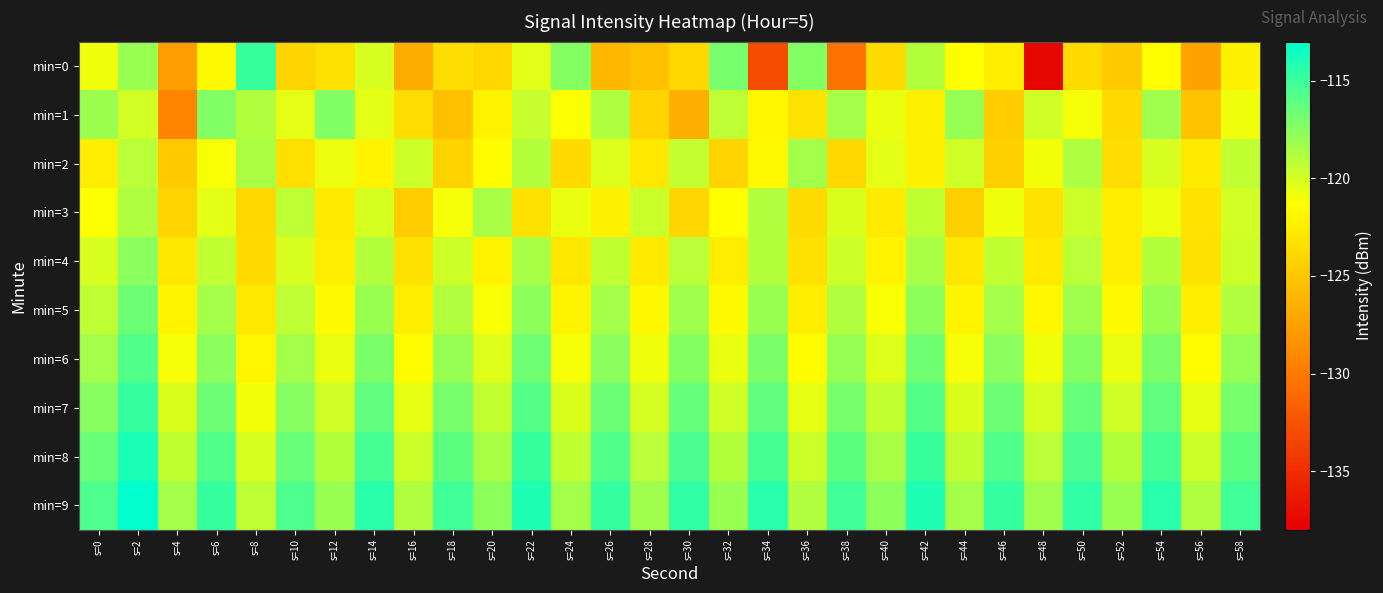

Reading left to right, list all the values displayed in this chart.

min=0: s=0=-120.8	s=2=-118.0	s=4=-127.7	s=6=-121.7	s=8=-115.0	s=10=-124.1	s=12=-123.3	s=14=-120.1	s=16=-126.8	s=18=-123.5	s=20=-123.9	s=22=-120.4	s=24=-117.4	s=26=-126.0	s=28=-125.4	s=30=-123.9	s=32=-117.0	s=34=-132.9	s=36=-117.3	s=38=-130.6	s=40=-123.7	s=42=-118.9	s=44=-121.4	s=46=-122.4	s=48=-137.6	s=50=-123.7	s=52=-124.7	s=54=-121.5	s=56=-127.4	s=58=-122.3
min=1: s=0=-118.1	s=2=-119.9	s=4=-129.3	s=6=-117.2	s=8=-118.8	s=10=-120.5	s=12=-117.3	s=14=-120.5	s=16=-123.5	s=18=-125.4	s=20=-122.1	s=22=-119.5	s=24=-121.3	s=26=-118.7	s=28=-124.1	s=30=-126.5	s=32=-119.2	s=34=-121.8	s=36=-123.1	s=38=-118.4	s=40=-120.7	s=42=-122.3	s=44=-117.9	s=46=-124.6	s=48=-119.8	s=50=-121.1	s=52=-123.7	s=54=-118.2	s=56=-125.3	s=58=-120.9
min=2: s=0=-122.5	s=2=-119.1	s=4=-124.8	s=6=-121.2	s=8=-118.6	s=10=-123.4	s=12=-120.8	s=14=-122.1	s=16=-119.7	s=18=-124.3	s=20=-121.5	s=22=-118.9	s=24=-123.7	s=26=-120.3	s=28=-122.8	s=30=-119.4	s=32=-124.1	s=34=-121.7	s=36=-118.3	s=38=-123.9	s=40=-120.5	s=42=-122.2	s=44=-119.8	s=46=-124.4	s=48=-121.0	s=50=-118.7	s=52=-123.5	s=54=-120.1	s=56=-122.6	s=58=-119.3
min=3: s=0=-121.3	s=2=-118.7	s=4=-124.1	s=6=-120.5	s=8=-123.9	s=10=-119.2	s=12=-122.6	s=14=-120.0	s=16=-124.7	s=18=-121.1	s=20=-118.5	s=22=-123.3	s=24=-120.7	s=26=-122.2	s=28=-119.6	s=30=-124.0	s=32=-121.4	s=34=-118.8	s=36=-123.6	s=38=-120.2	s=40=-122.7	s=42=-119.3	s=44=-124.5	s=46=-120.9	s=48=-123.1	s=50=-119.7	s=52=-122.4	s=54=-120.8	s=56=-123.2	s=58=-119.9
min=4: s=0=-120.1	s=2=-117.5	s=4=-122.9	s=6=-119.3	s=8=-123.7	s=10=-120.1	s=12=-122.5	s=14=-118.9	s=16=-123.3	s=18=-119.7	s=20=-122.1	s=22=-118.5	s=24=-122.9	s=26=-119.3	s=28=-122.7	s=30=-119.1	s=32=-122.5	s=34=-118.9	s=36=-123.3	s=38=-119.7	s=40=-122.1	s=42=-118.5	s=44=-122.9	s=46=-119.3	s=48=-122.7	s=50=-119.1	s=52=-122.5	s=54=-118.9	s=56=-123.3	s=58=-119.7
min=5: s=0=-119.2	s=2=-116.6	s=4=-122.0	s=6=-118.4	s=8=-122.8	s=10=-119.2	s=12=-121.6	s=14=-118.0	s=16=-122.4	s=18=-118.8	s=20=-121.2	s=22=-117.6	s=24=-122.0	s=26=-118.4	s=28=-121.8	s=30=-118.2	s=32=-121.6	s=34=-118.0	s=36=-122.4	s=38=-118.8	s=40=-121.2	s=42=-117.6	s=44=-122.0	s=46=-118.4	s=48=-121.8	s=50=-118.2	s=52=-121.6	s=54=-118.0	s=56=-122.4	s=58=-118.8
min=6: s=0=-118.3	s=2=-115.7	s=4=-121.1	s=6=-117.5	s=8=-121.9	s=10=-118.3	s=12=-120.7	s=14=-117.1	s=16=-121.5	s=18=-117.9	s=20=-120.3	s=22=-116.7	s=24=-121.1	s=26=-117.5	s=28=-120.9	s=30=-117.3	s=32=-120.7	s=34=-117.1	s=36=-121.5	s=38=-117.9	s=40=-120.3	s=42=-116.7	s=44=-121.1	s=46=-117.5	s=48=-120.9	s=50=-117.3	s=52=-120.7	s=54=-117.1	s=56=-121.5	s=58=-117.9
min=7: s=0=-117.4	s=2=-114.8	s=4=-120.2	s=6=-116.6	s=8=-121.0	s=10=-117.4	s=12=-119.8	s=14=-116.2	s=16=-120.6	s=18=-117.0	s=20=-119.4	s=22=-115.8	s=24=-120.2	s=26=-116.6	s=28=-120.0	s=30=-116.4	s=32=-119.8	s=34=-116.2	s=36=-120.6	s=38=-117.0	s=40=-119.4	s=42=-115.8	s=44=-120.2	s=46=-116.6	s=48=-120.0	s=50=-116.4	s=52=-119.8	s=54=-116.2	s=56=-120.6	s=58=-117.0
min=8: s=0=-116.5	s=2=-113.9	s=4=-119.3	s=6=-115.7	s=8=-120.1	s=10=-116.5	s=12=-118.9	s=14=-115.3	s=16=-119.7	s=18=-116.1	s=20=-118.5	s=22=-114.9	s=24=-119.3	s=26=-115.7	s=28=-119.1	s=30=-115.5	s=32=-118.9	s=34=-115.3	s=36=-119.7	s=38=-116.1	s=40=-118.5	s=42=-114.9	s=44=-119.3	s=46=-115.7	s=48=-119.1	s=50=-115.5	s=52=-118.9	s=54=-115.3	s=56=-119.7	s=58=-116.1
min=9: s=0=-115.6	s=2=-113.0	s=4=-118.4	s=6=-114.8	s=8=-119.2	s=10=-115.6	s=12=-118.0	s=14=-114.4	s=16=-118.8	s=18=-115.2	s=20=-117.6	s=22=-114.0	s=24=-118.4	s=26=-114.8	s=28=-118.2	s=30=-114.6	s=32=-118.0	s=34=-114.4	s=36=-118.8	s=38=-115.2	s=40=-117.6	s=42=-114.0	s=44=-118.4	s=46=-114.8	s=48=-118.2	s=50=-114.6	s=52=-118.0	s=54=-114.4	s=56=-118.8	s=58=-115.2